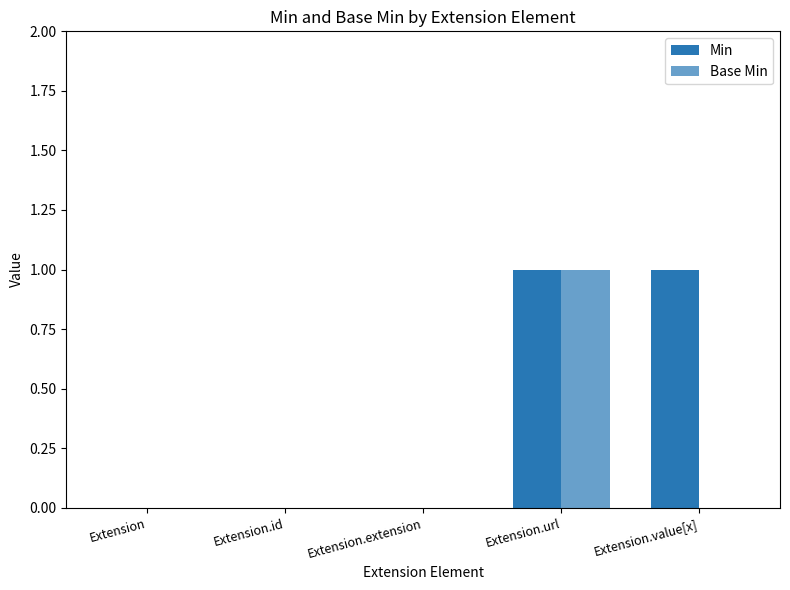

At which category is the sum across all series the highest?

Extension.url